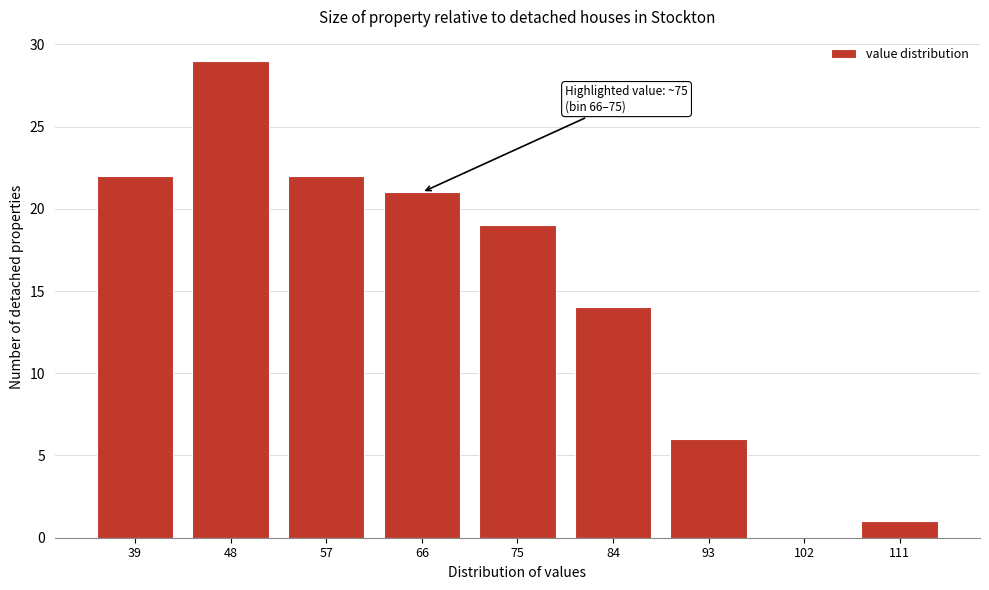

Reading left to right, what are all the values shown in this chart?

39=22	48=29	57=22	66=21	75=19	84=14	93=6	102=0	111=1